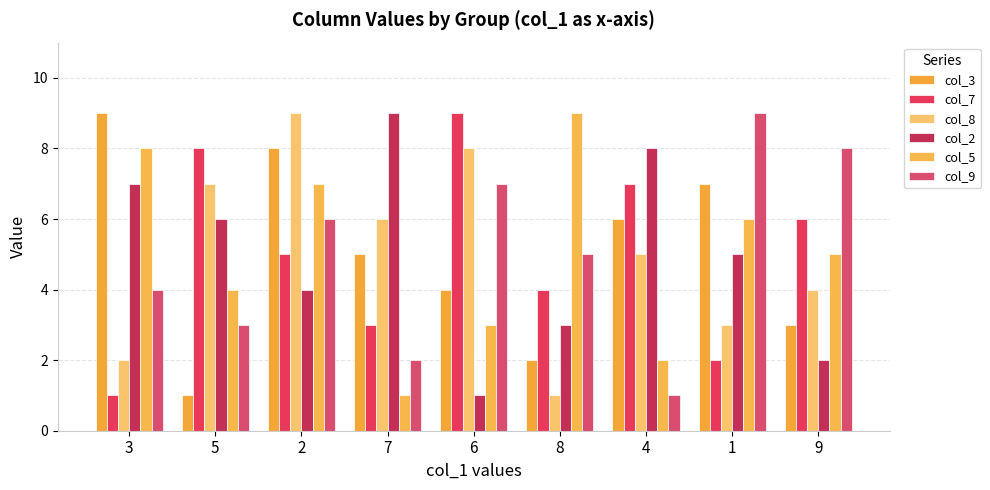

What position from the left is 2?

3